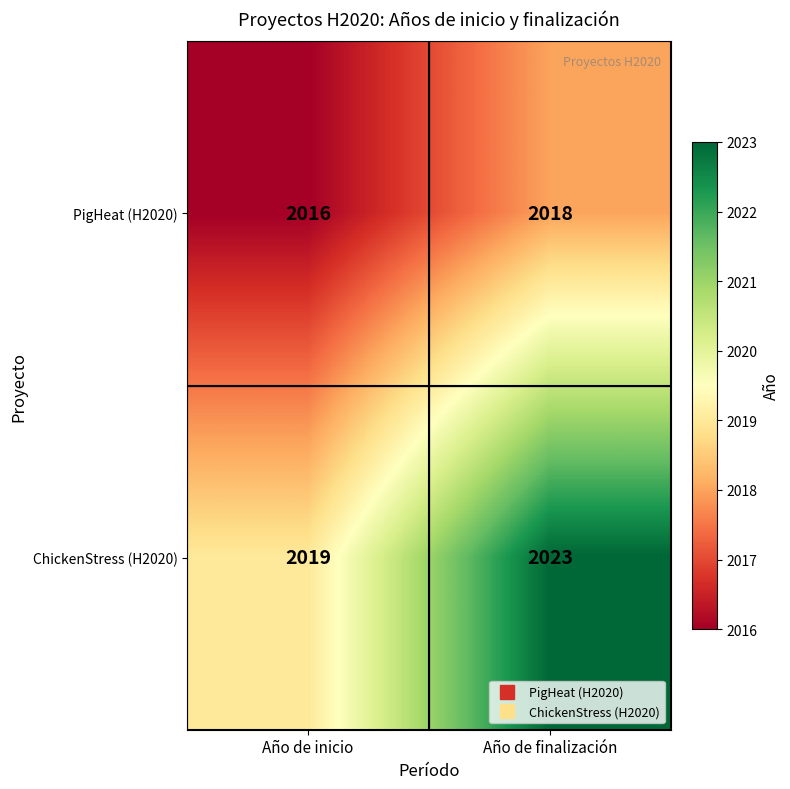

Which category has the highest value across all series?

Año de finalización